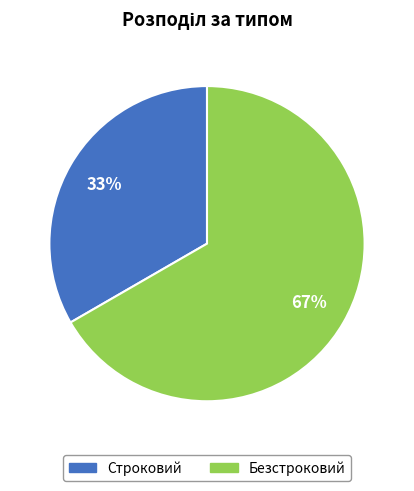

To the nearest percent, what portion does Безстроковий represent?

67%